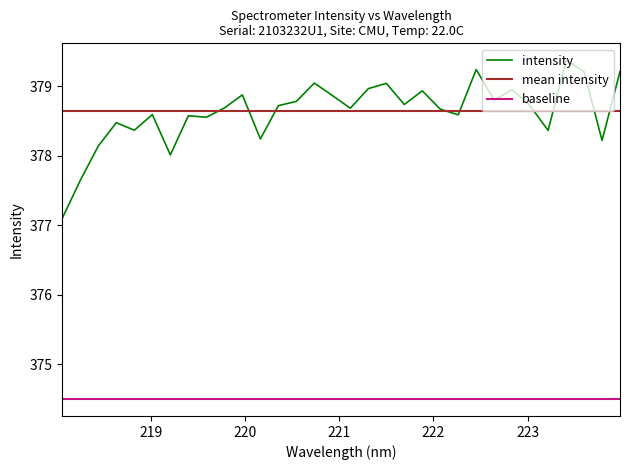

Reading left to right, transcribe all the data shown in this chart.

377.1	377.6	378.1	378.5	378.4	378.6	378.0	378.6	378.6	378.7	378.9	378.2	378.7	378.8	379.0	378.9	378.7	379.0	379.0	378.7	378.9	378.7	378.6	379.2	378.8	379.0	378.7	378.4	379.4	379.2	378.2	379.2